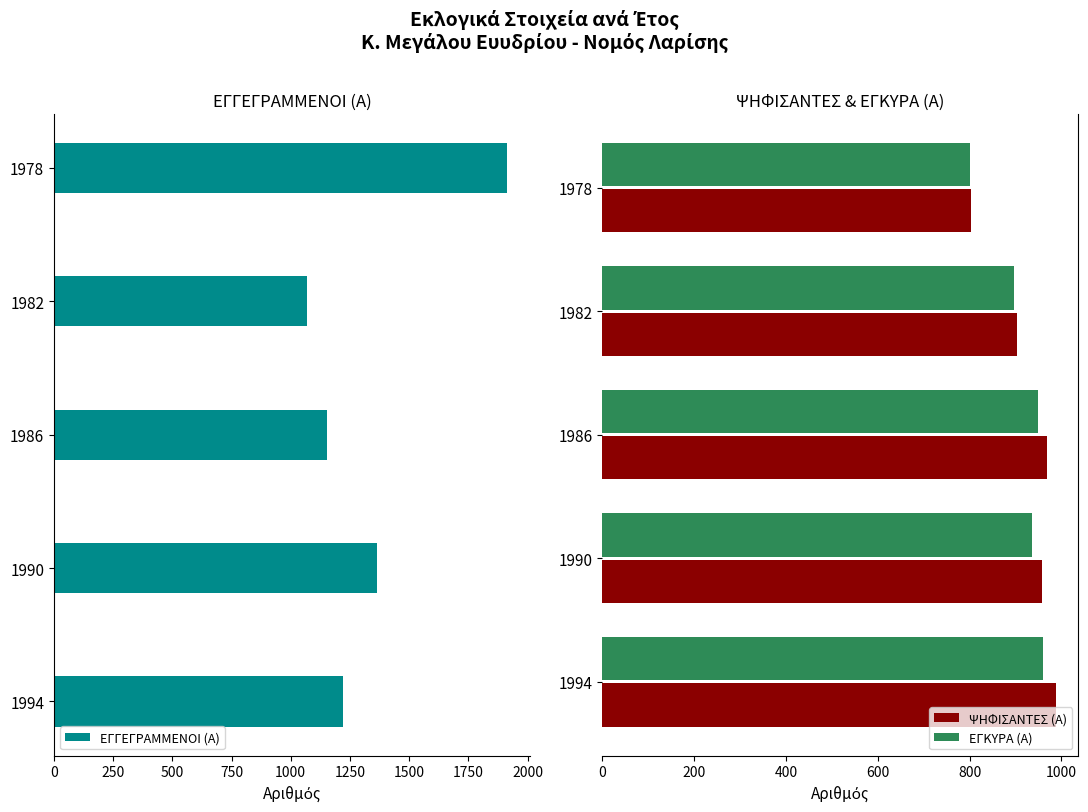

Which series has the largest range (max minus min)?

ΕΓΓΕΓΡΑΜΜΕΝΟΙ (Α)